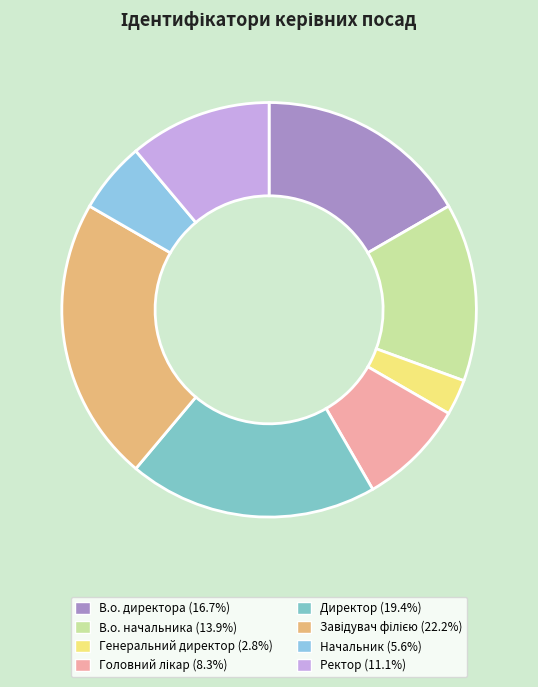

True or false: Ректор accounts for 11% of the total.

True